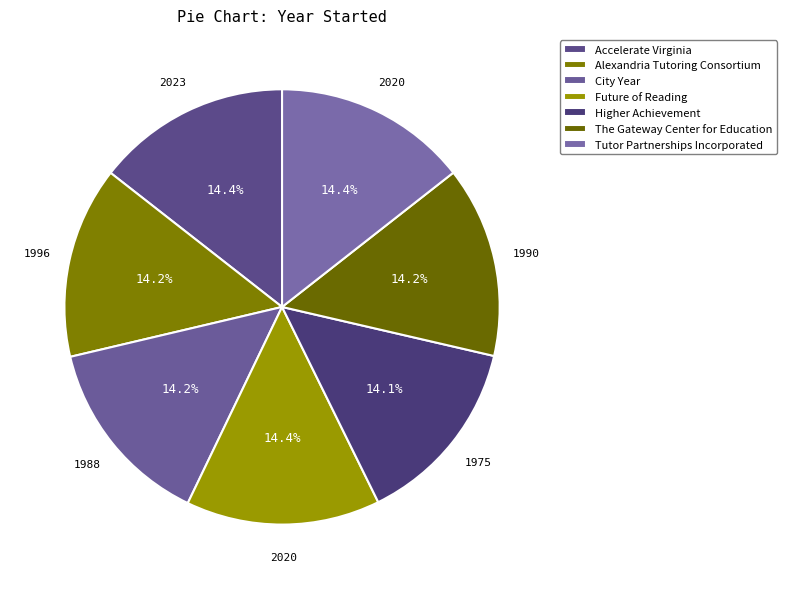

The The Gateway Center for Education slice represents 7% of the pie. True or false?

False